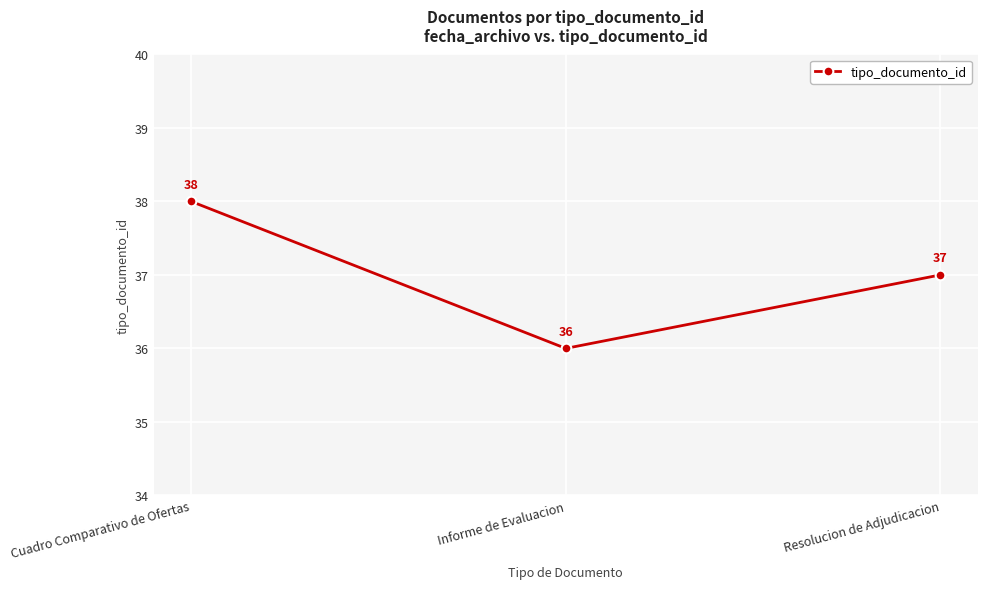

What is the average value?

37